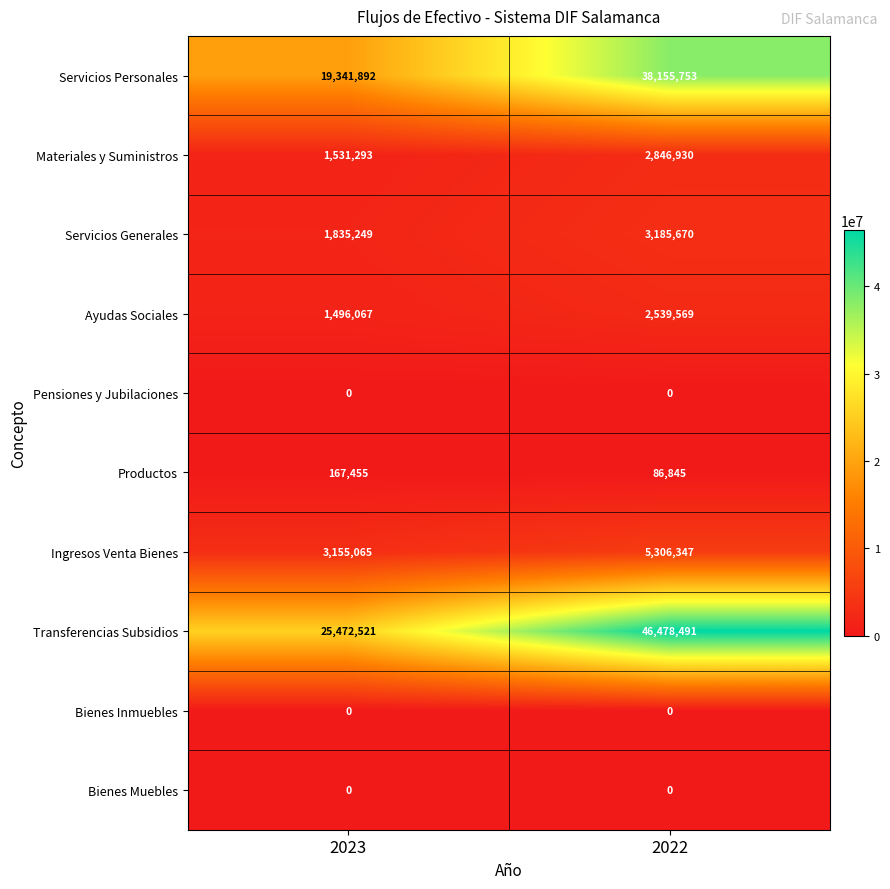

Which series has the largest range (max minus min)?

Transferencias Subsidios